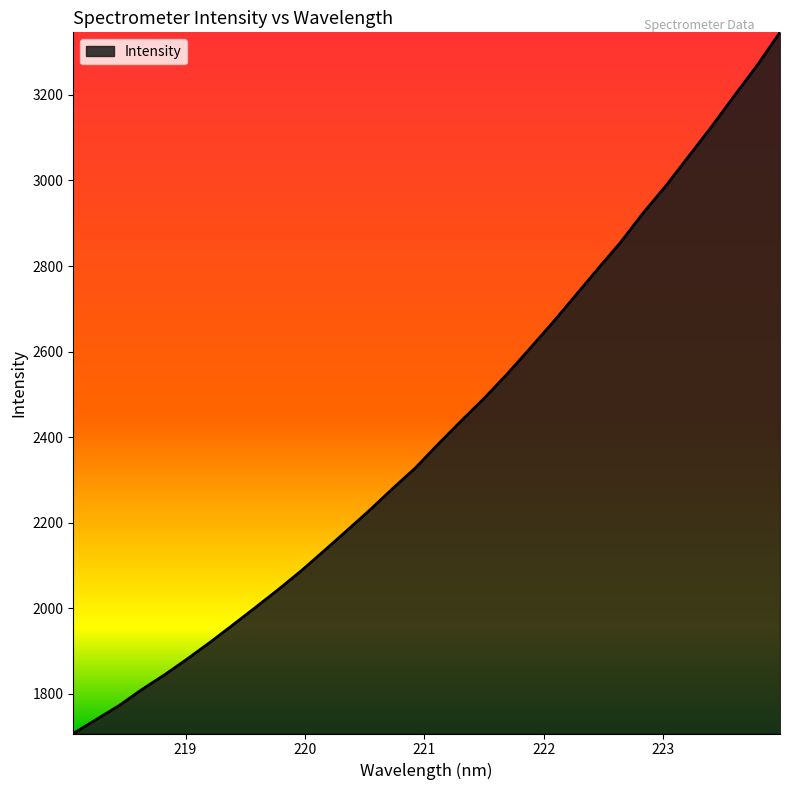

What is the minimum value shown in the chart?

1707.3